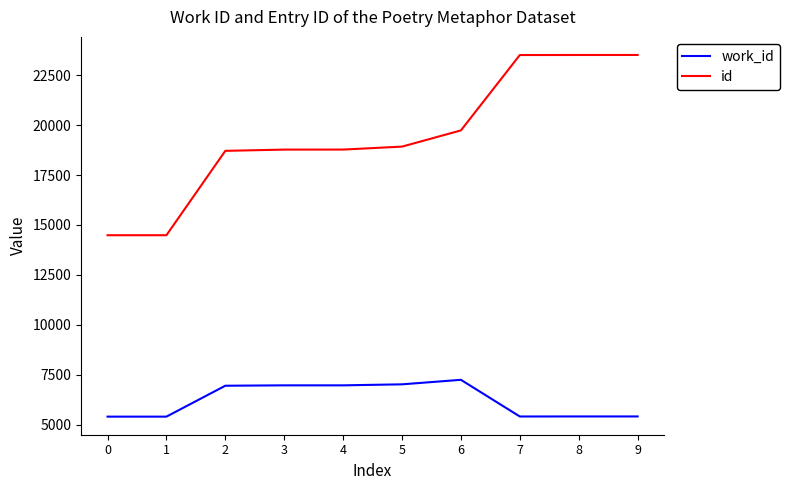

What is the lowest value of the id series?

14487